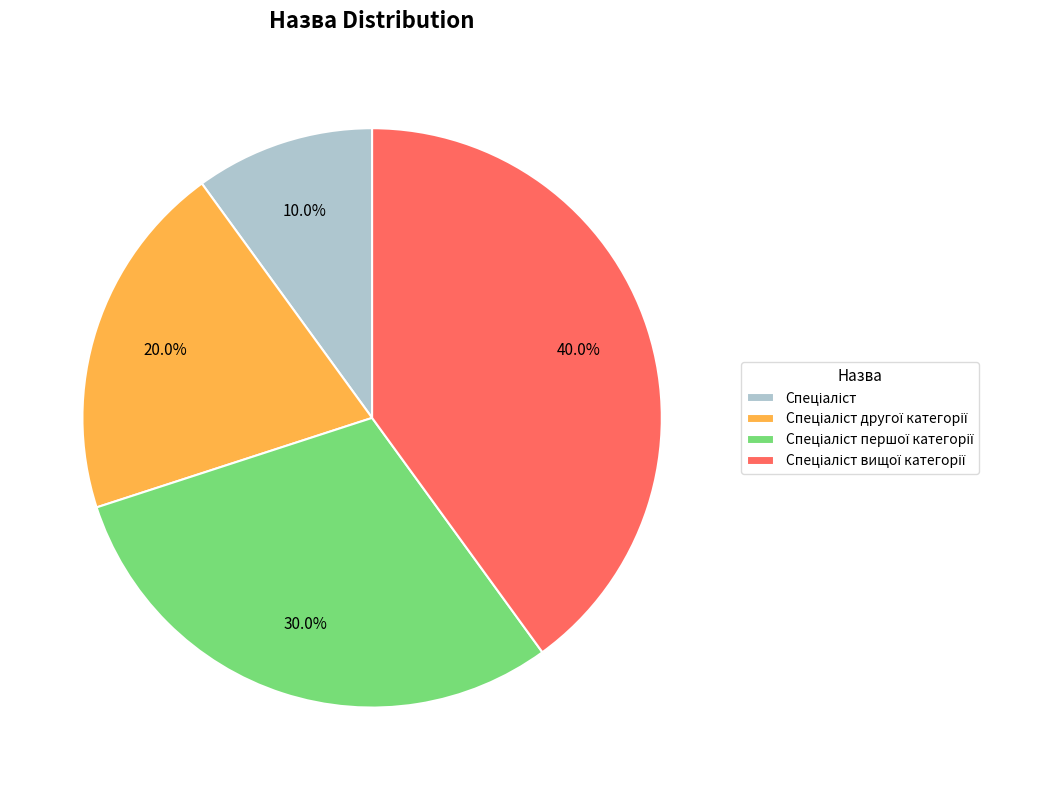

Is there any slice that represents more than half of the pie?

No